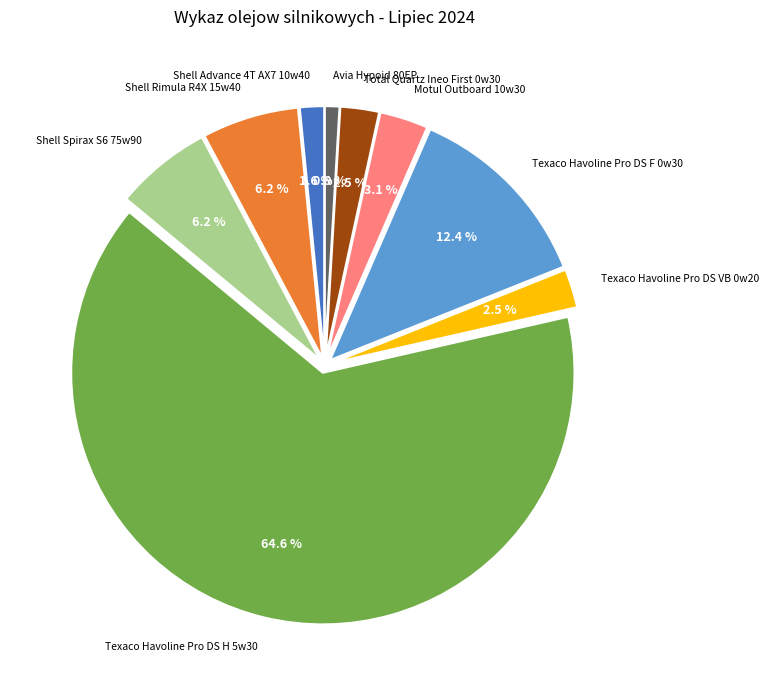

Is there any slice that represents more than half of the pie?

Yes